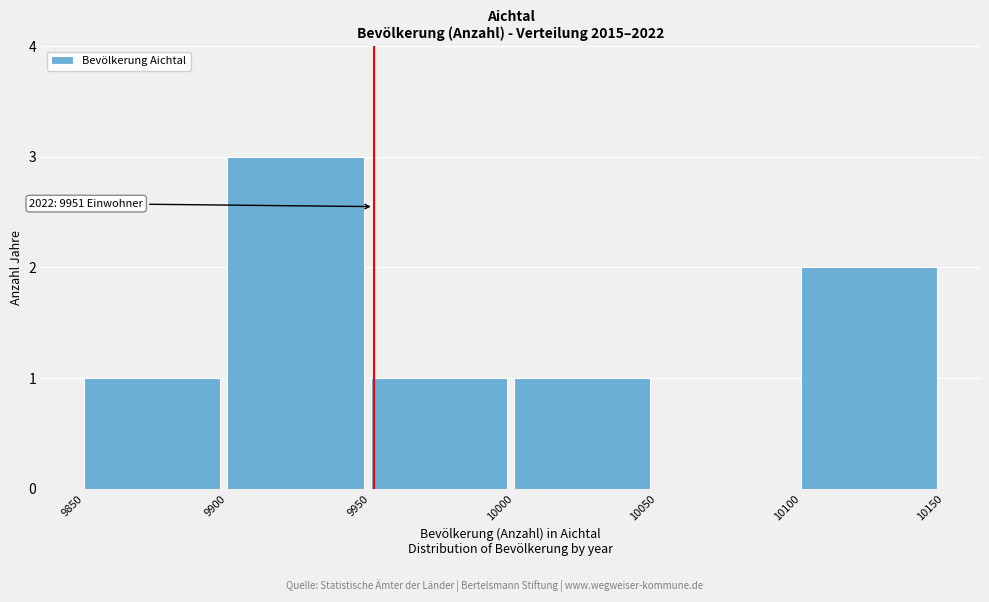

Which range on the x-axis has the tallest bar?

9900 to 9950